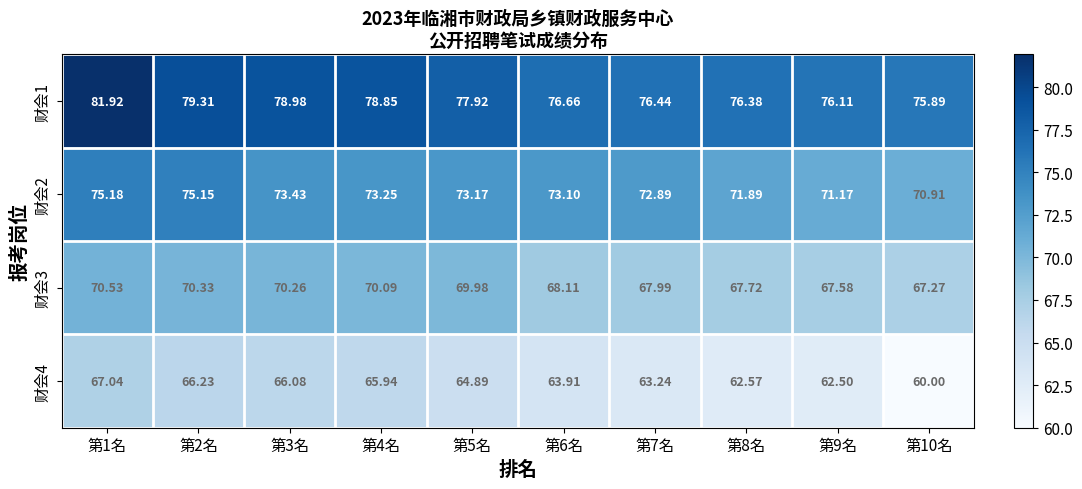

Is the value of 财会2 at 第2名 greater than the value of 财会3 at 第10名?

Yes